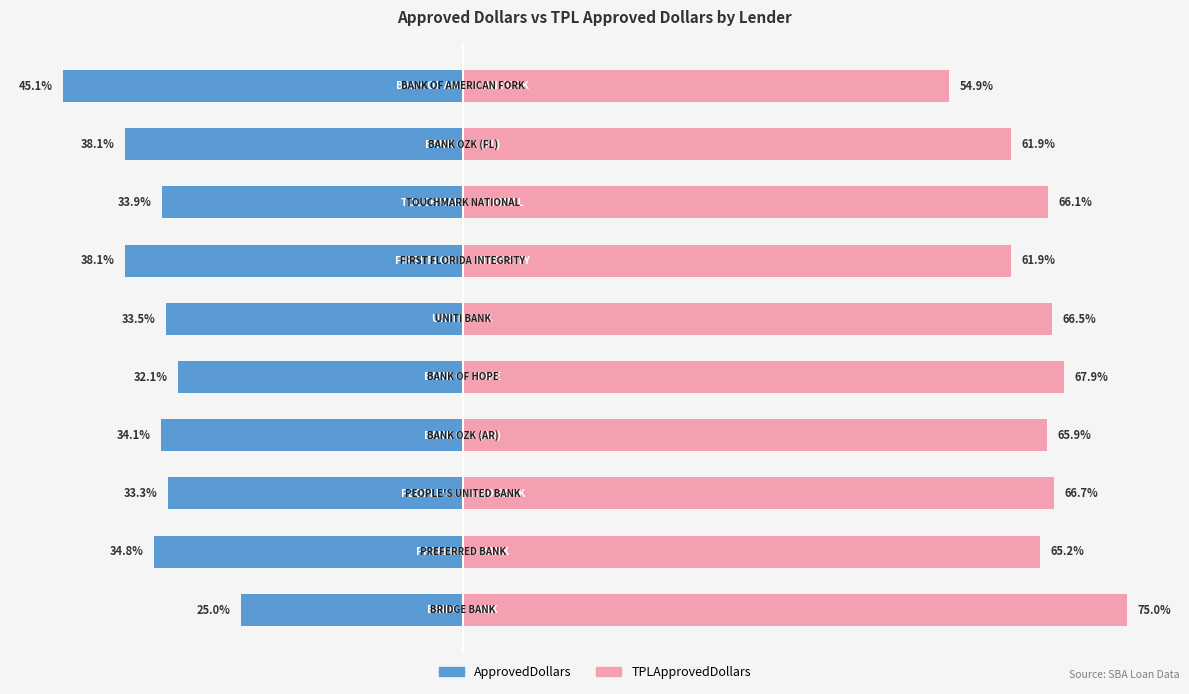

What is the difference between the maximum and minimum values in the TPLApprovedDollars series?

20.0